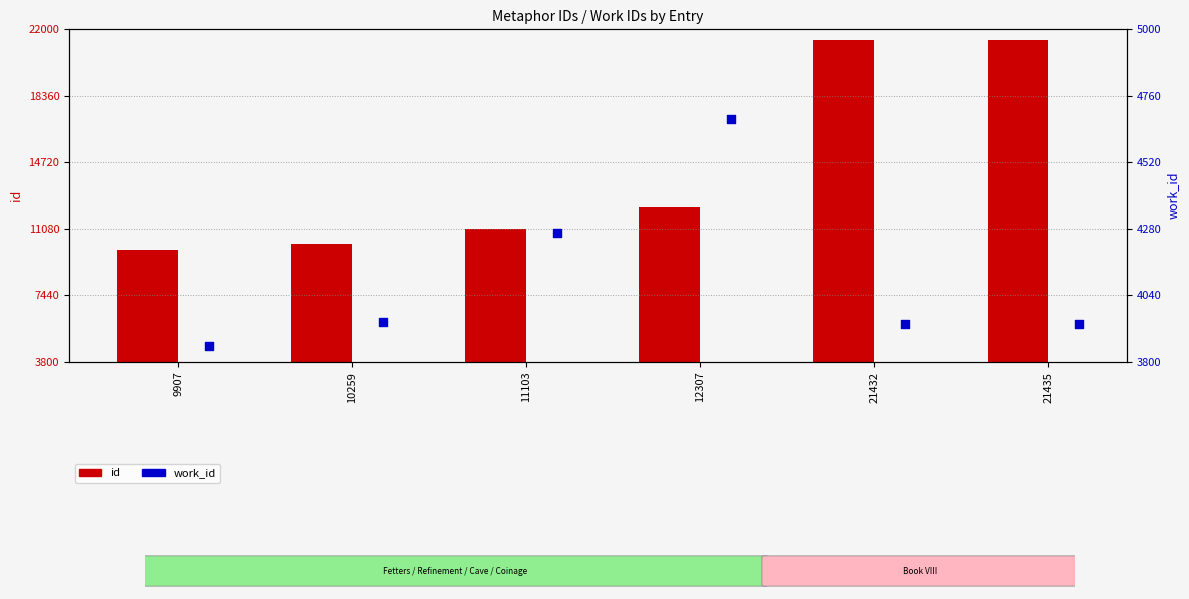

At which category is the sum across all series the highest?

21435